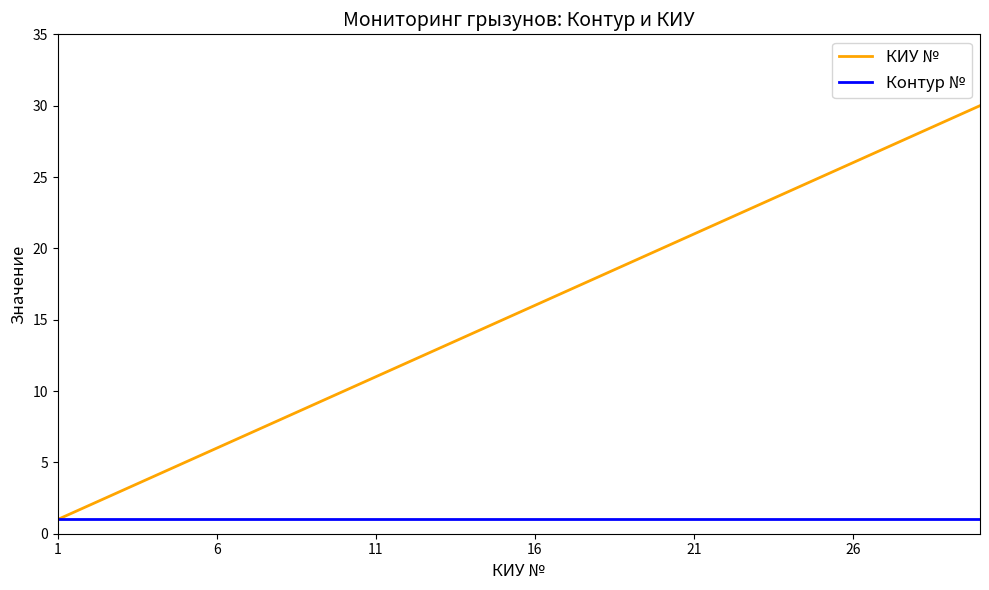

True or false: КИУ № has more than 1 points higher than both neighbors.

False